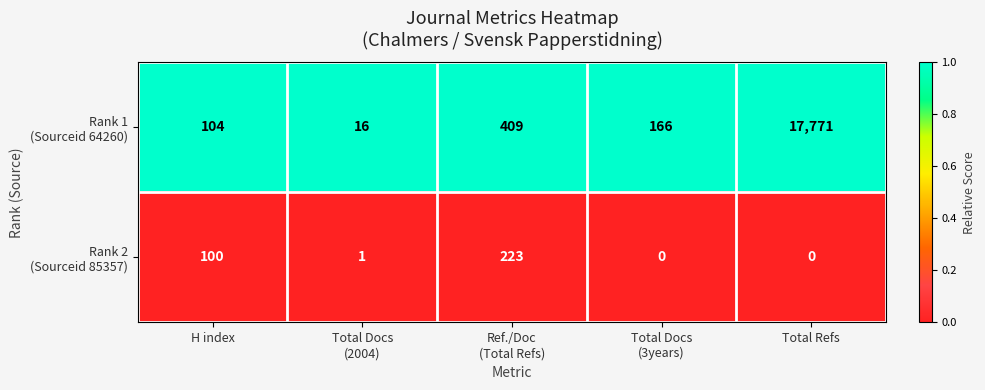

What is the difference between the highest and lowest values at Total Docs
(2004)?

15